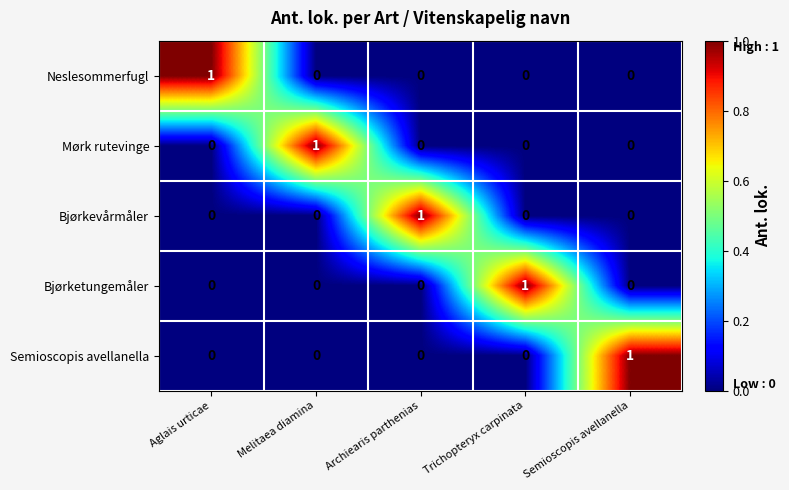

How many categories are shown in the chart?

5